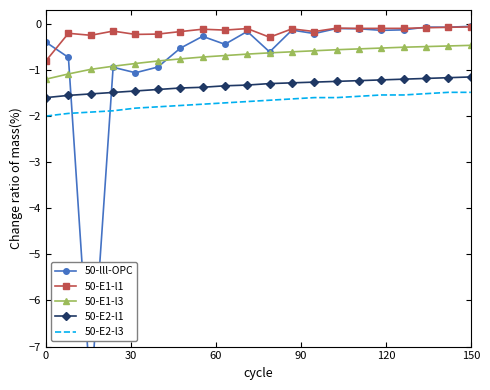

True or false: 50-E2-l3 and 50-E1-l1 cross at least once.

False